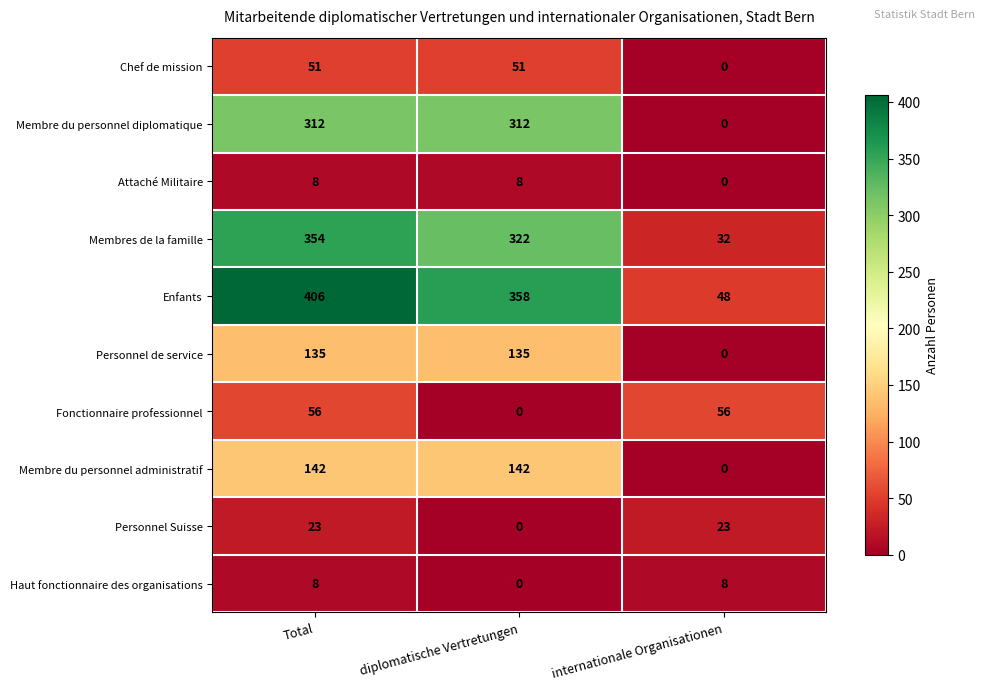

What is the difference between the highest and lowest values at internationale Organisationen?

56